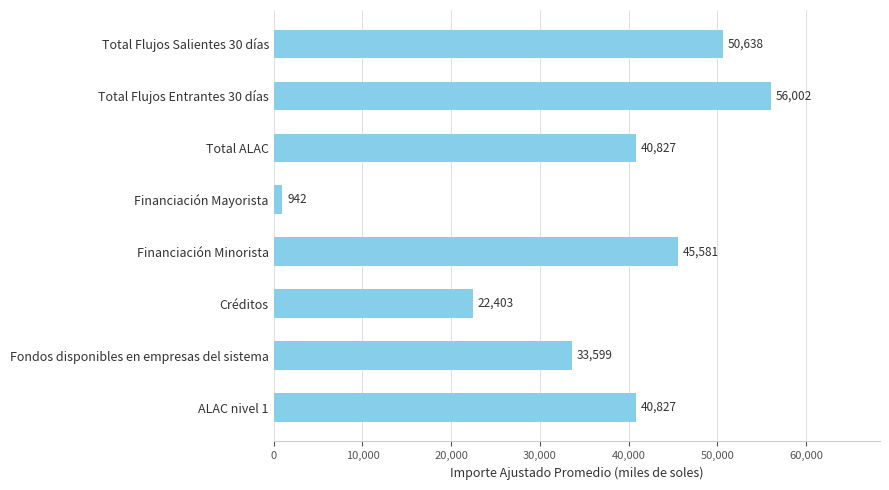

What value does the data have at Total Flujos Entrantes 30 días?

56002.3